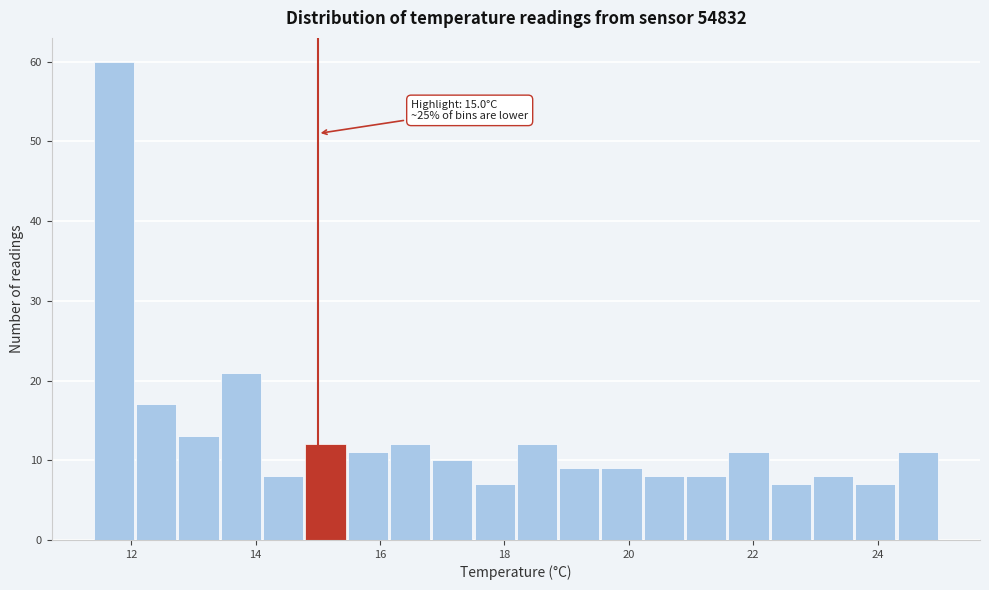

Read against the x-axis, roughly where is the centre of the tallest bar?

11.8